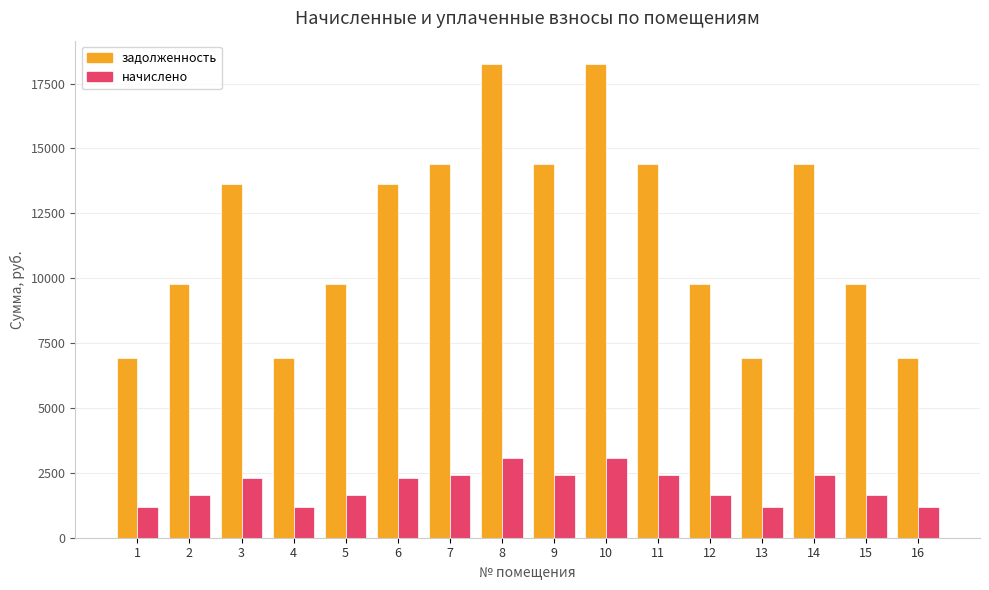

Reading right to left, extract all data points from this chart.

задолженность: 16=6912.0	15=9792.0	14=14400.0	13=6912.0	12=9792.0	11=14400.0	10=18240.0	9=14400.0	8=18240.0	7=14400.0	6=13632.0	5=9792.0	4=6912.0	3=13632.0	2=9792.0	1=6912.0
начислено: 16=1166.4	15=1652.4	14=2430.0	13=1166.4	12=1652.4	11=2430.0	10=3078.0	9=2430.0	8=3078.0	7=2430.0	6=2300.4	5=1652.4	4=1166.4	3=2300.4	2=1652.4	1=1166.4